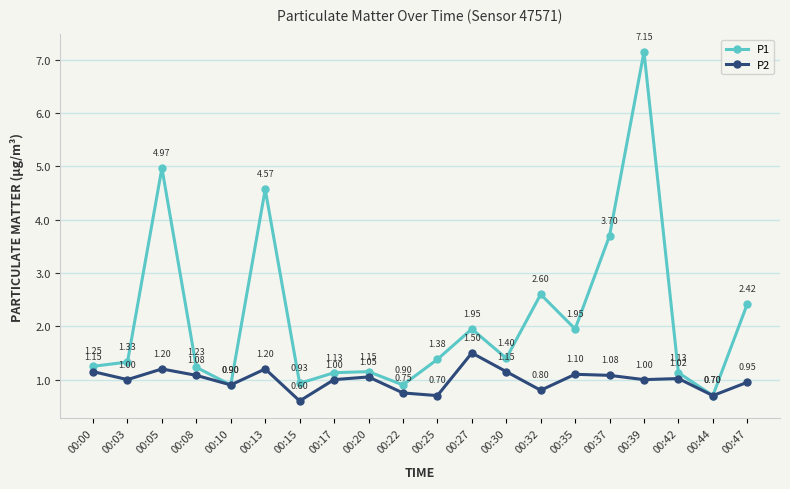

The value of P1 at 00:42 is 0.4. True or false?

False